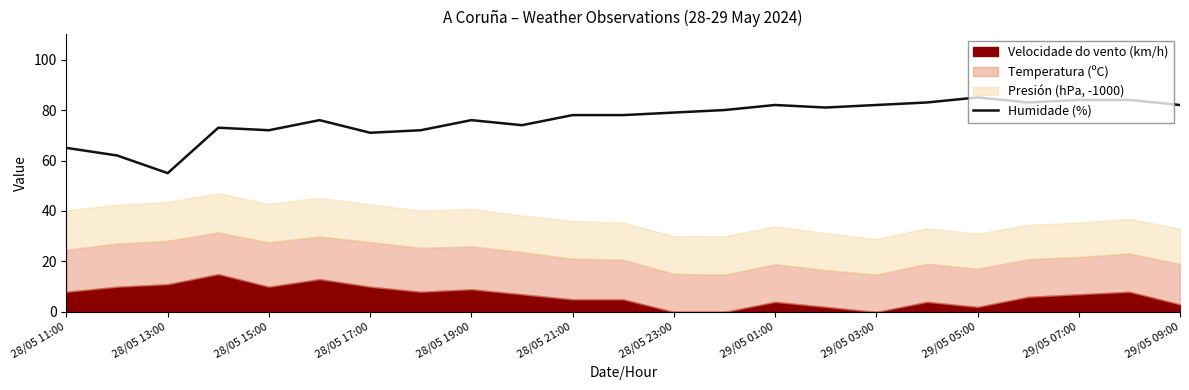

The value of Humidade (%) at 29/05 09:00 is 82. True or false?

True